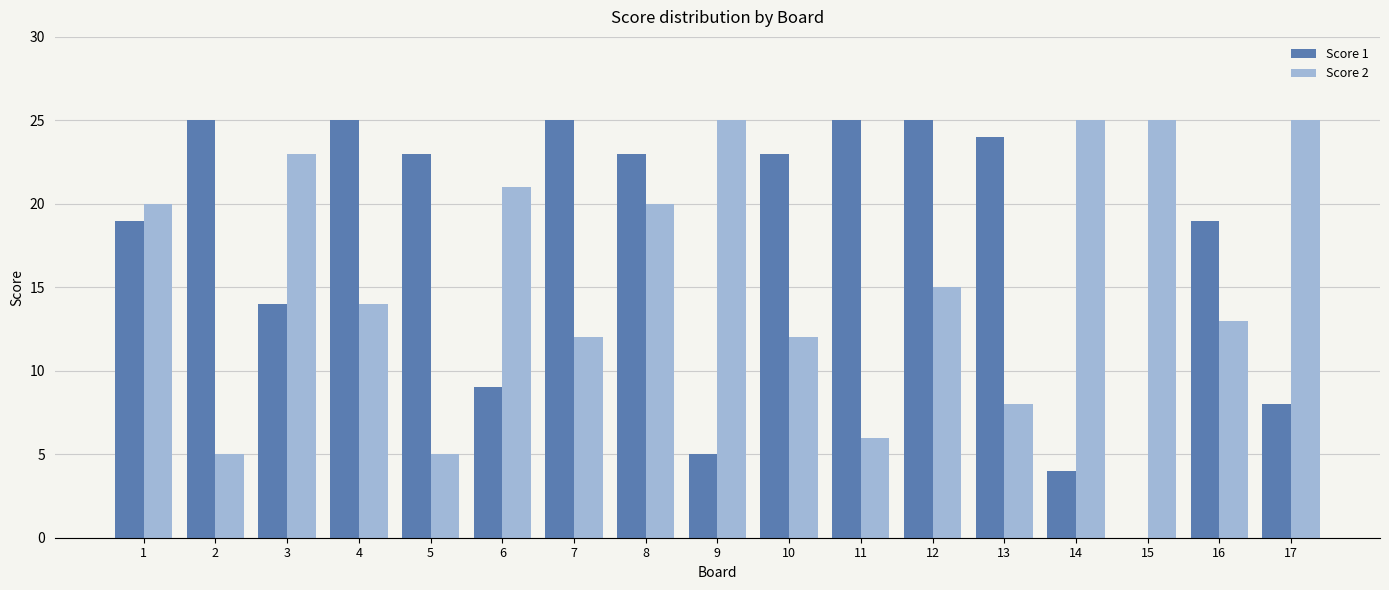

Which series changed the most between 8 and 12?

Score 2